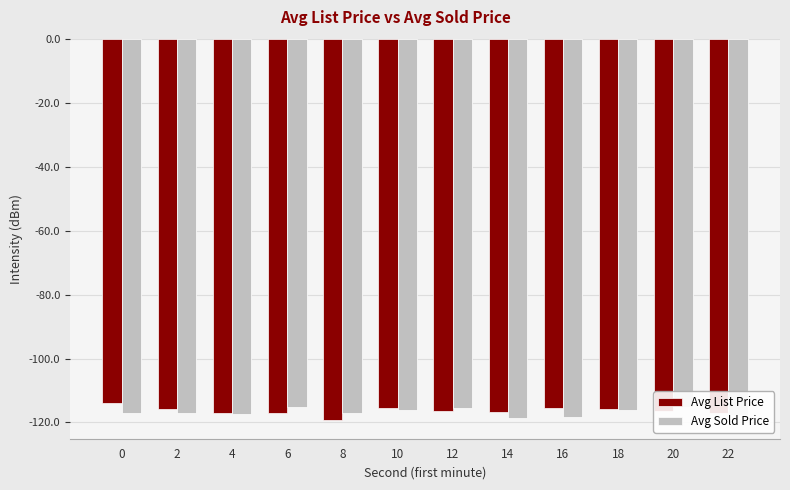

What are all the series names shown in the legend?

Avg List Price, Avg Sold Price